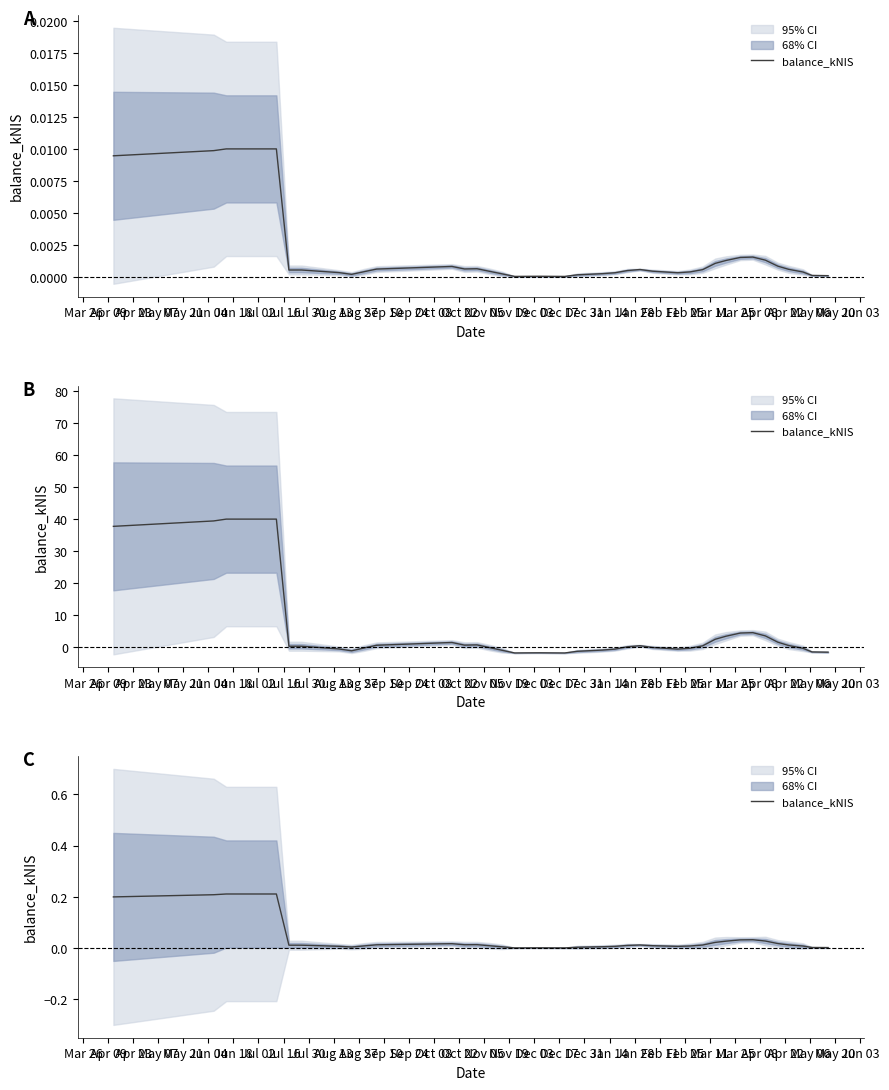

The chart shows a value of 0.0 at Aug 13. True or false?

True